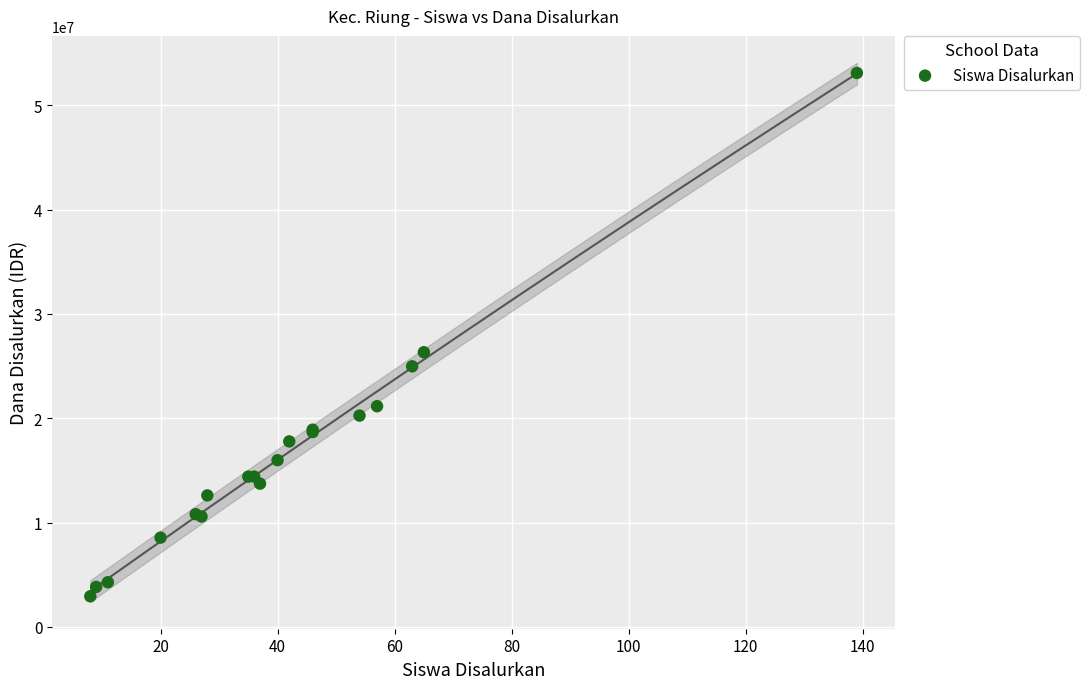

What Y value in the scatter plot is closest to 28012500?

26325000